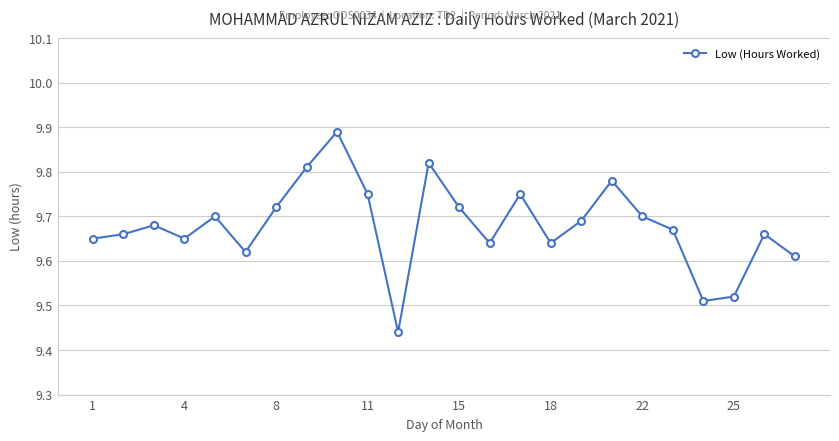

True or false: the data has more than 1 interior local peaks.

True